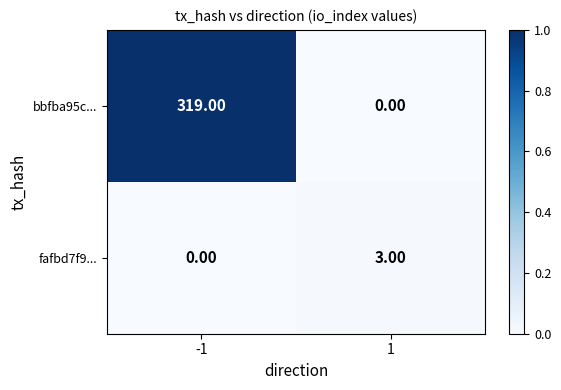

Which series changed the most between -1 and 1?

bbfba95c...